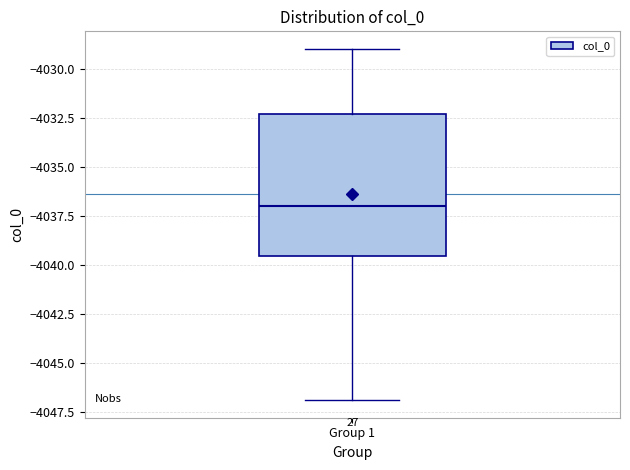

Transcribe this box plot: give where the median line is, the range the box spans, and where the two whiskers end, as read against the y-axis. The values are not printed on the chart, so give them approximately, as read against the axis.

median -4037.0, box -4039.5 to -4032.5, whiskers -4047.0 to -4029.0